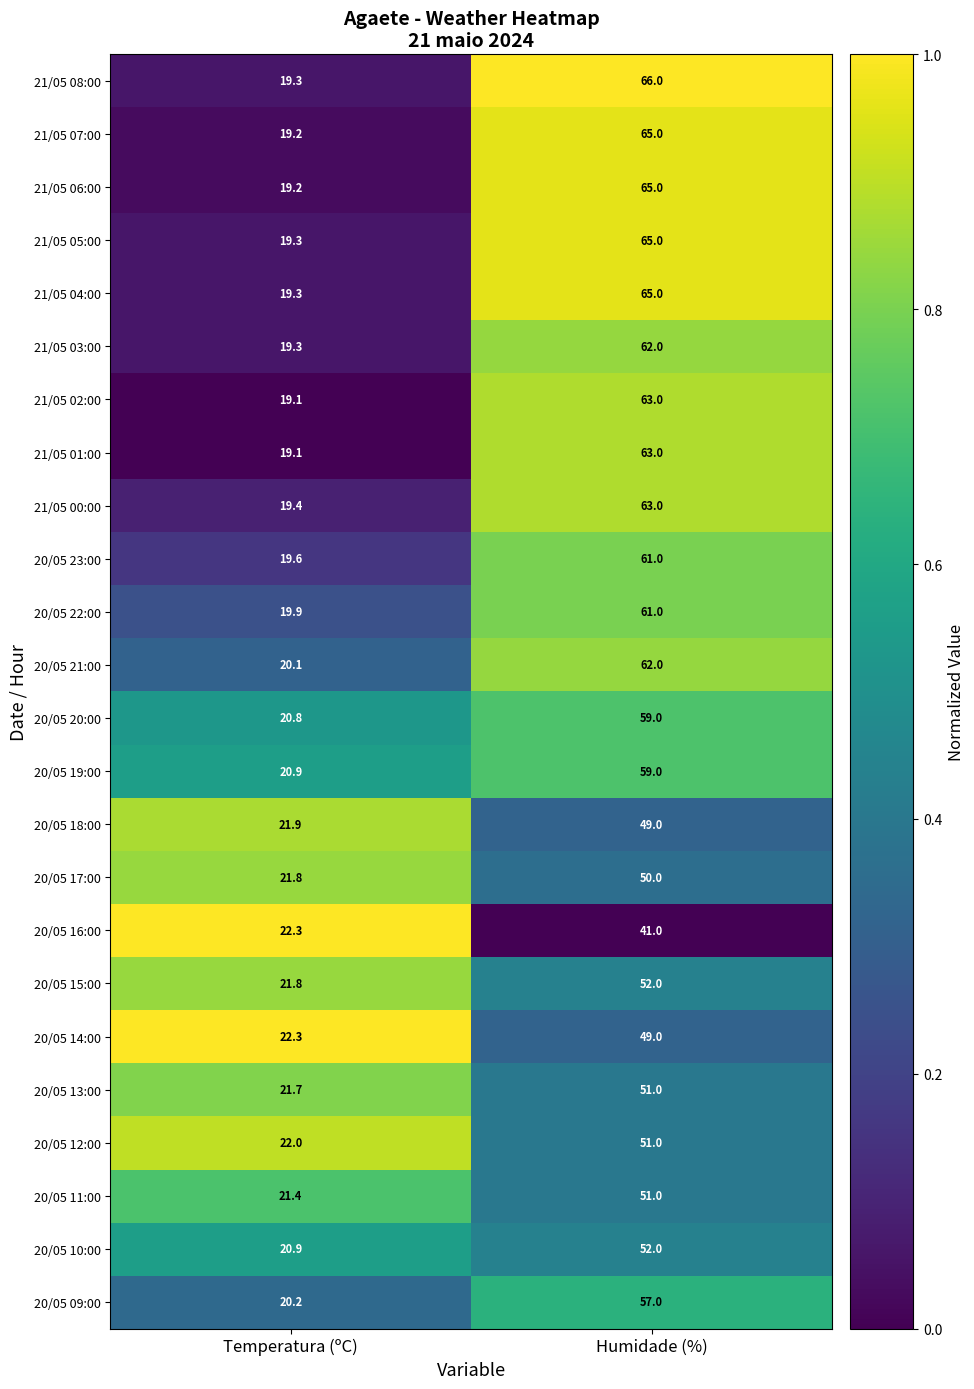

The value of 20/05 21:00 at Humidade (%) is 88.2. True or false?

False